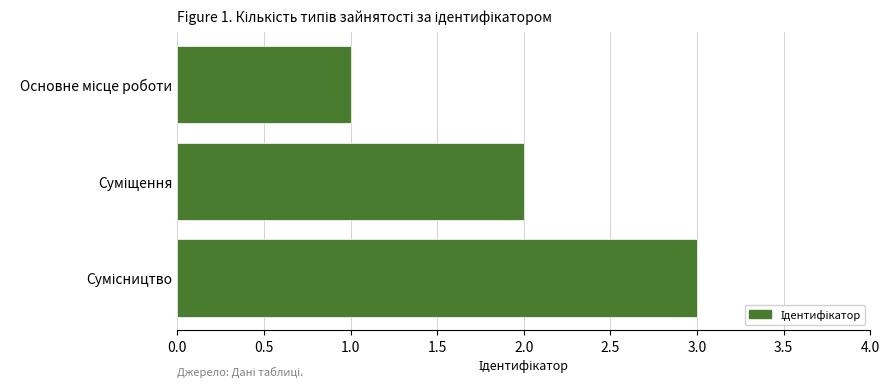

What is the sum of all values?

6